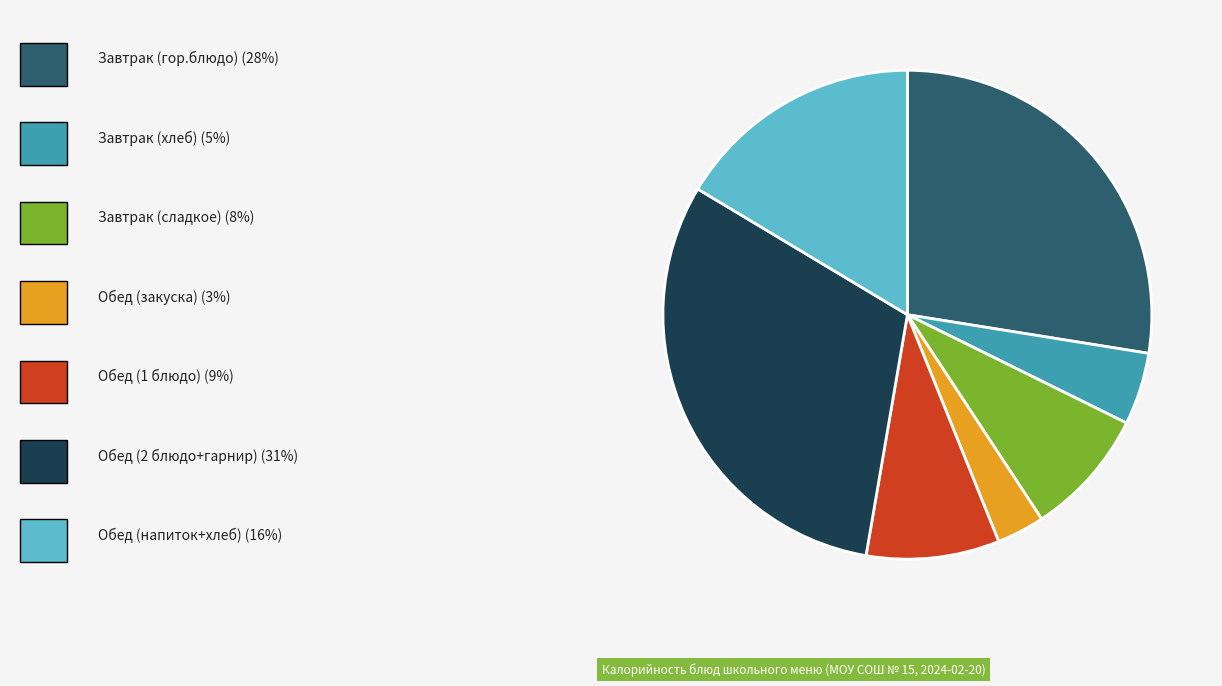

Does any single category account for the majority?

No